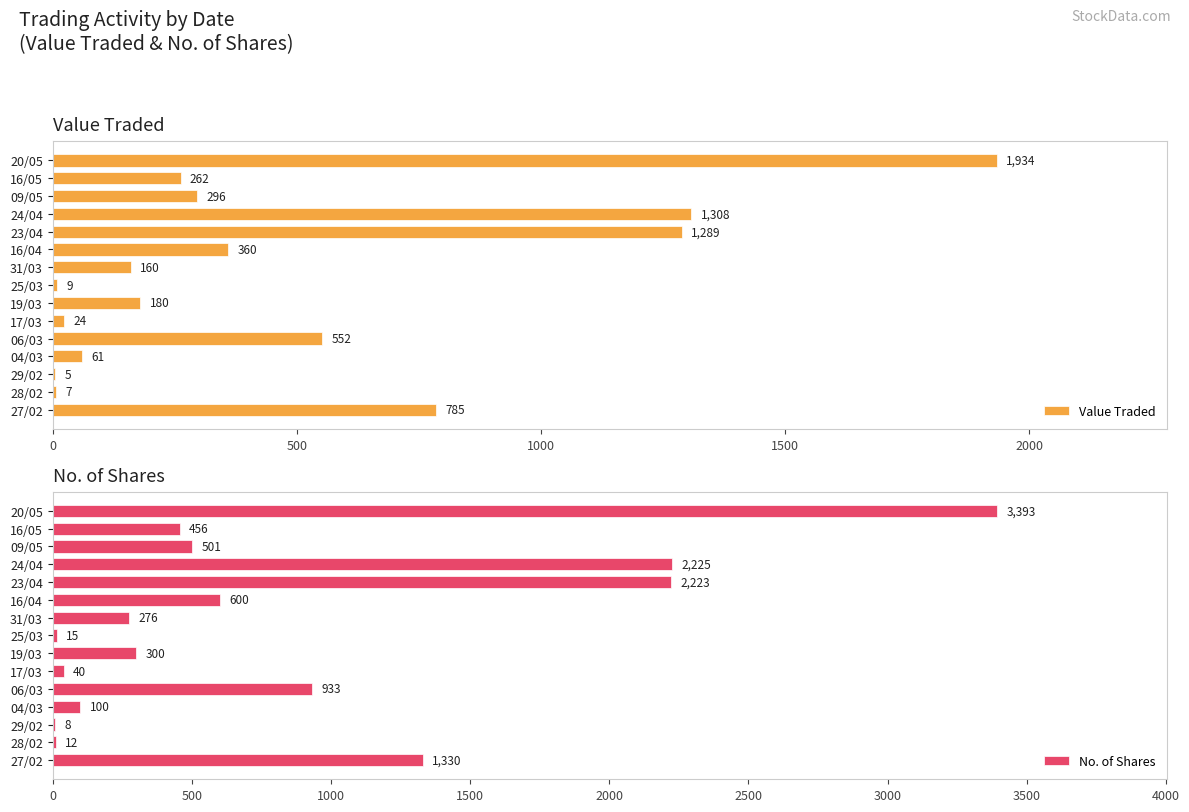

How many bars are there in each group?

2